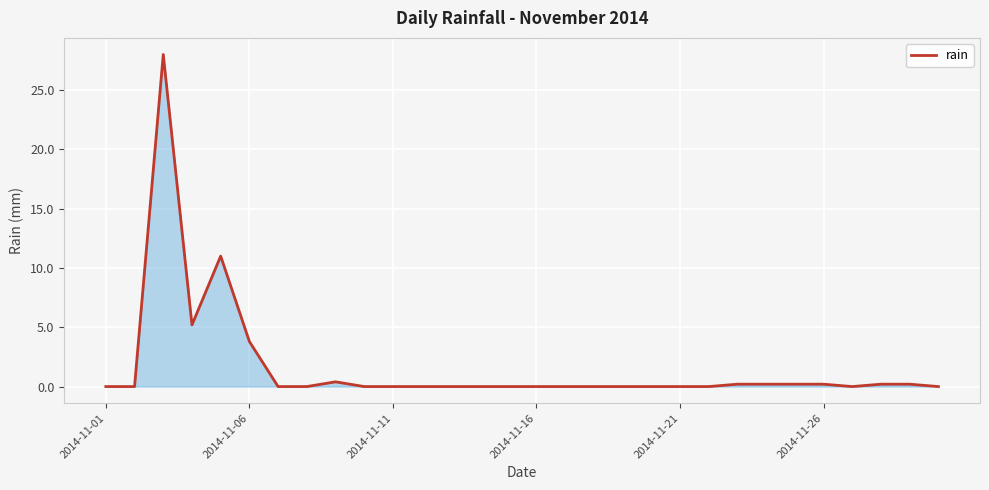

What is the maximum value shown in the chart?

28.0